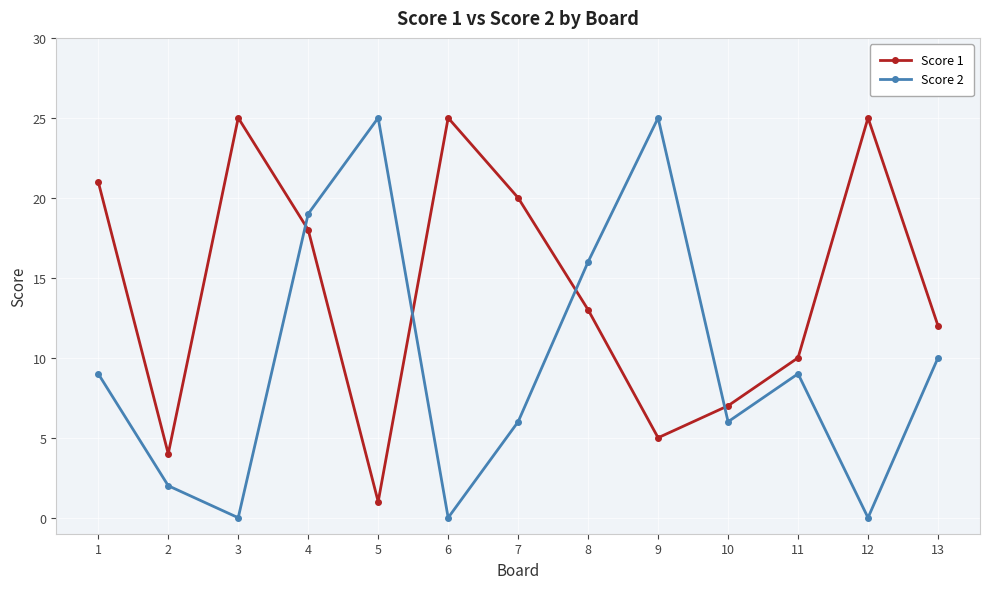

The value of Score 2 at 9 is 37. True or false?

False